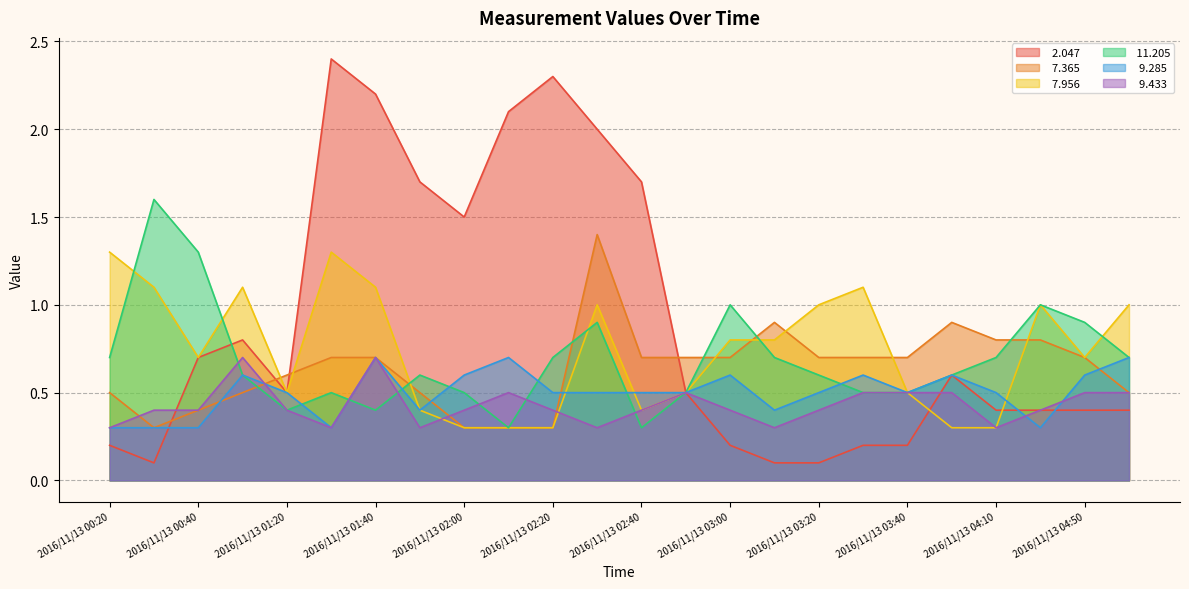

True or false:   9.433 has a value of 0.7 at 2016/11/13 00:40.

False